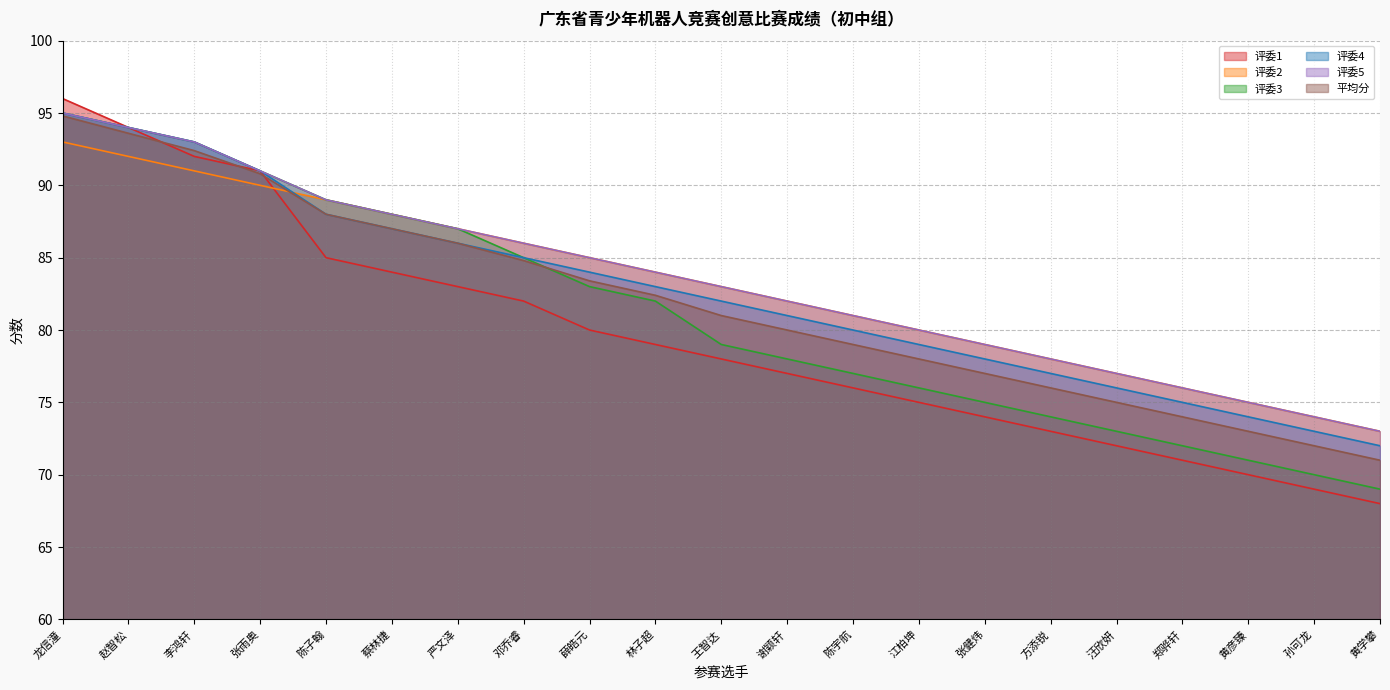

List the series in order of their peak value, lowest first.

评委2, 平均分, 评委3, 评委4, 评委5, 评委1